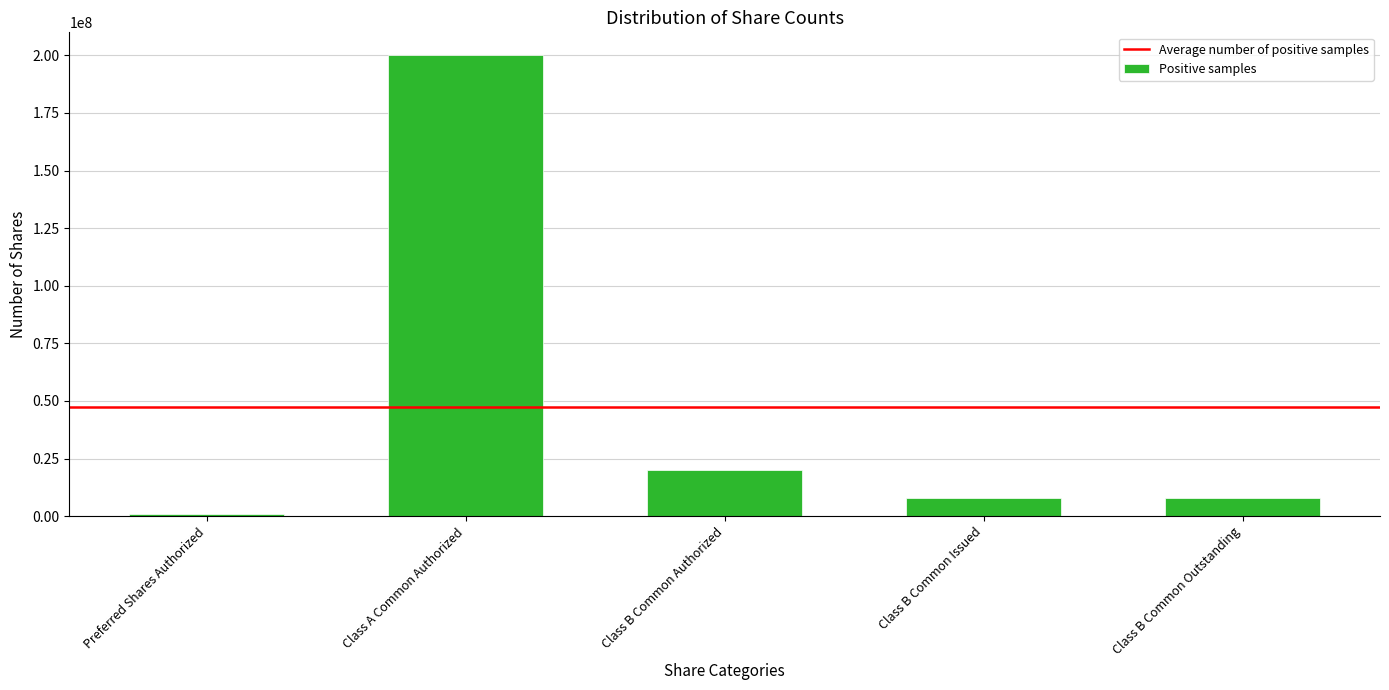

Reading right to left, extract all data points from this chart.

Class B Common Outstanding=7906250	Class B Common Issued=7906250	Class B Common Authorized=20000000	Class A Common Authorized=200000000	Preferred Shares Authorized=1000000